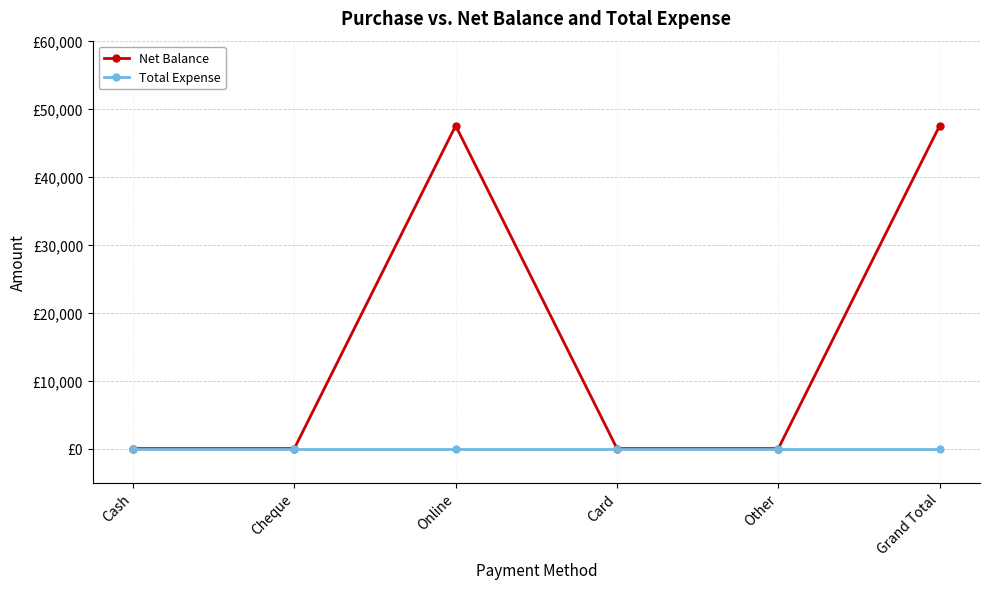

The Net Balance series shows 65194 at Grand Total. True or false?

False